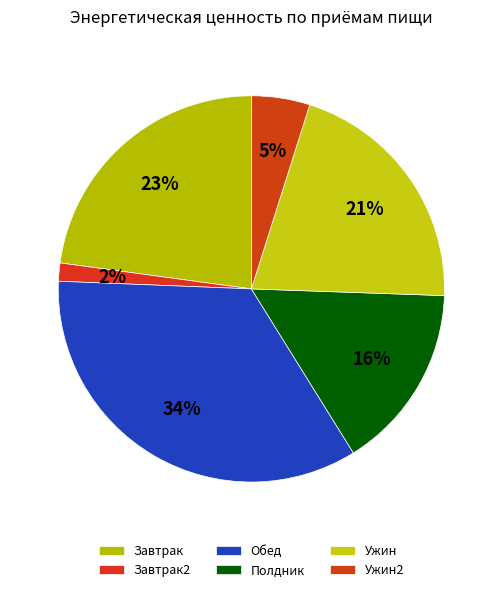

What is the total percentage of Ужин2 and Завтрак?

27.7%